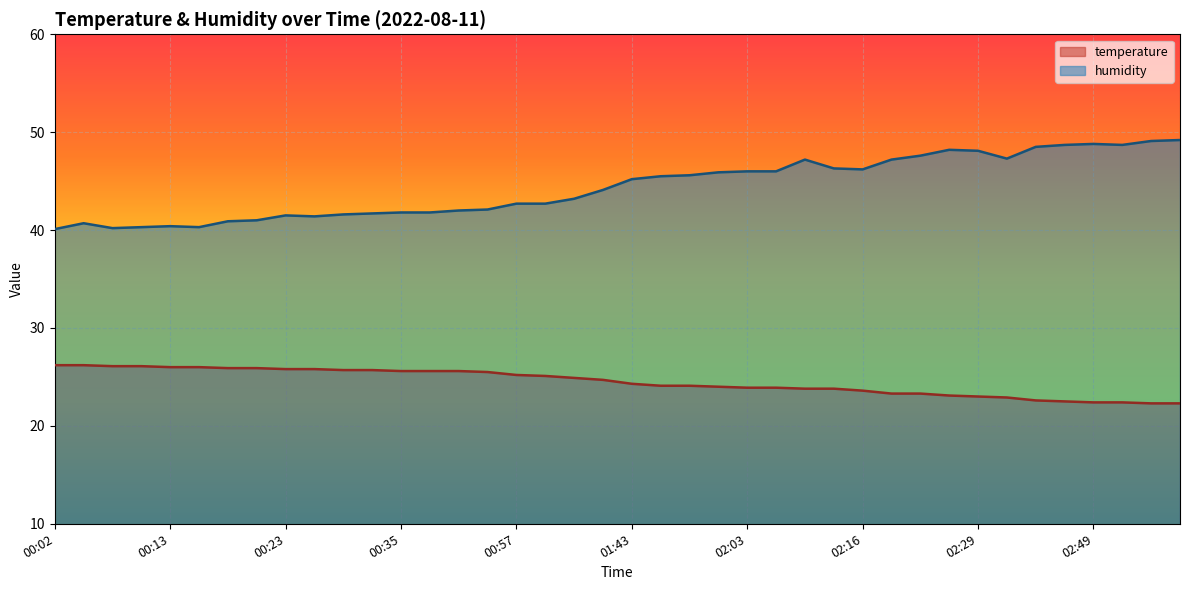

What is the difference between the second highest and minimum values in the temperature series?

3.9